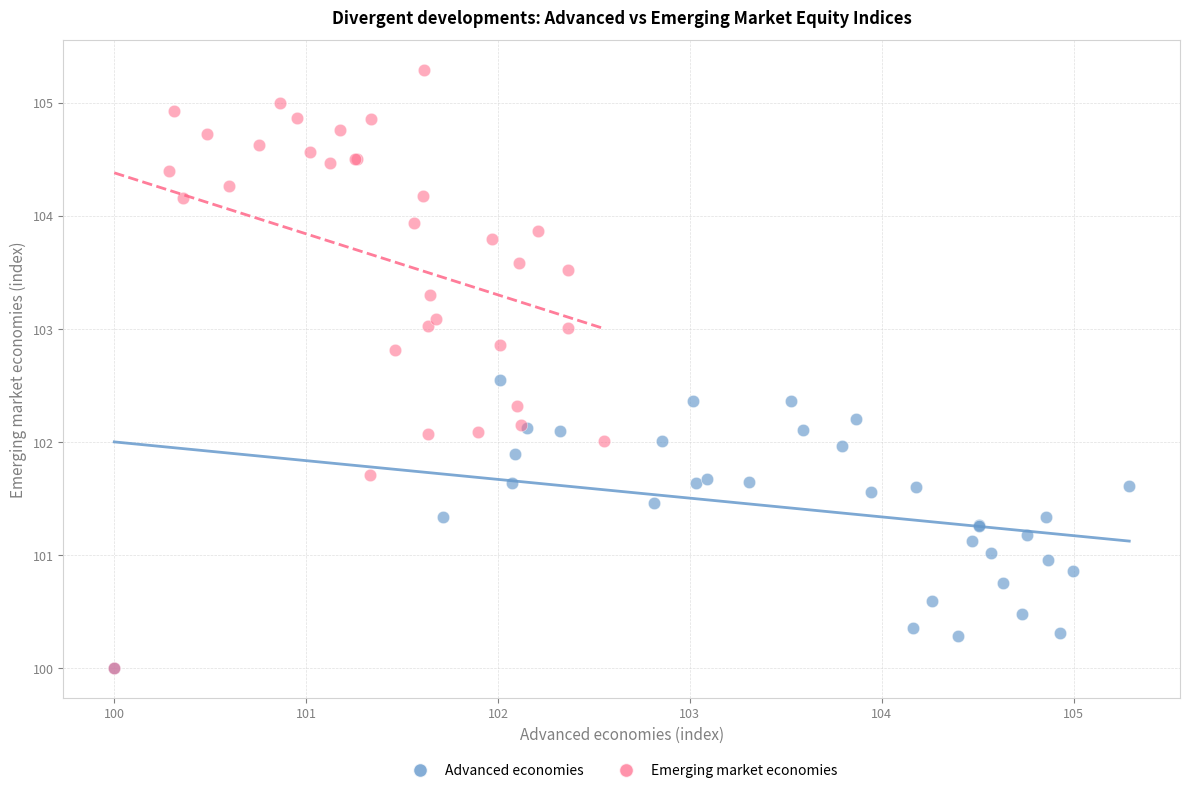

Which series reaches the maximum Y coordinate?

Emerging market economies